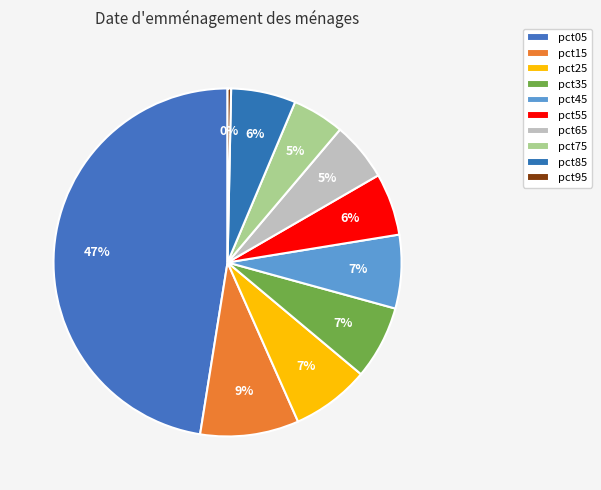

Count the number of slices in the pie.

10